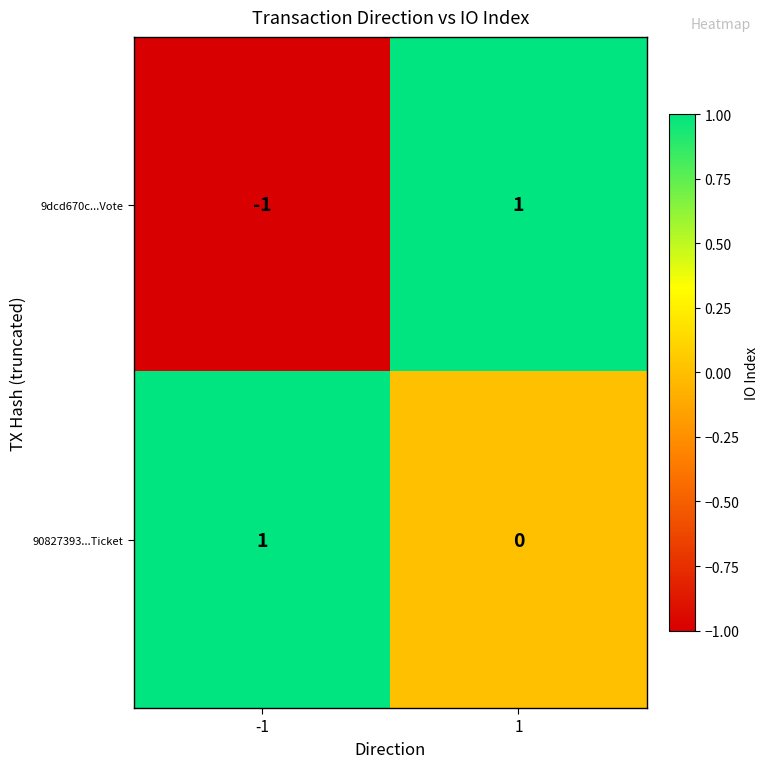

Rank the categories by 9dcd670c...Vote value from lowest to highest.

-1, 1